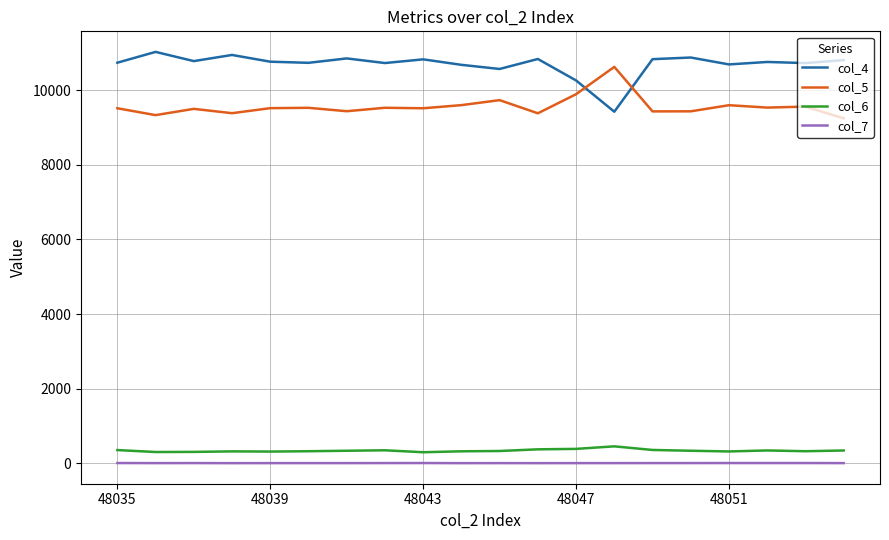

What is the maximum value shown in the chart?

11032